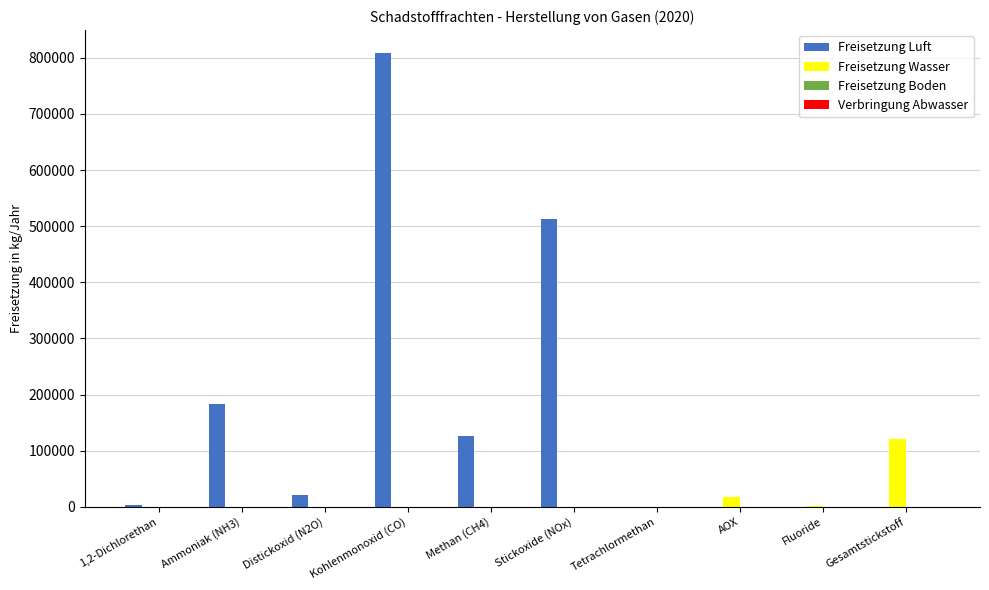

Is the value of Freisetzung Luft at Stickoxide (NOx) greater than the value of Freisetzung Wasser at 1,2-Dichlorethan?

Yes